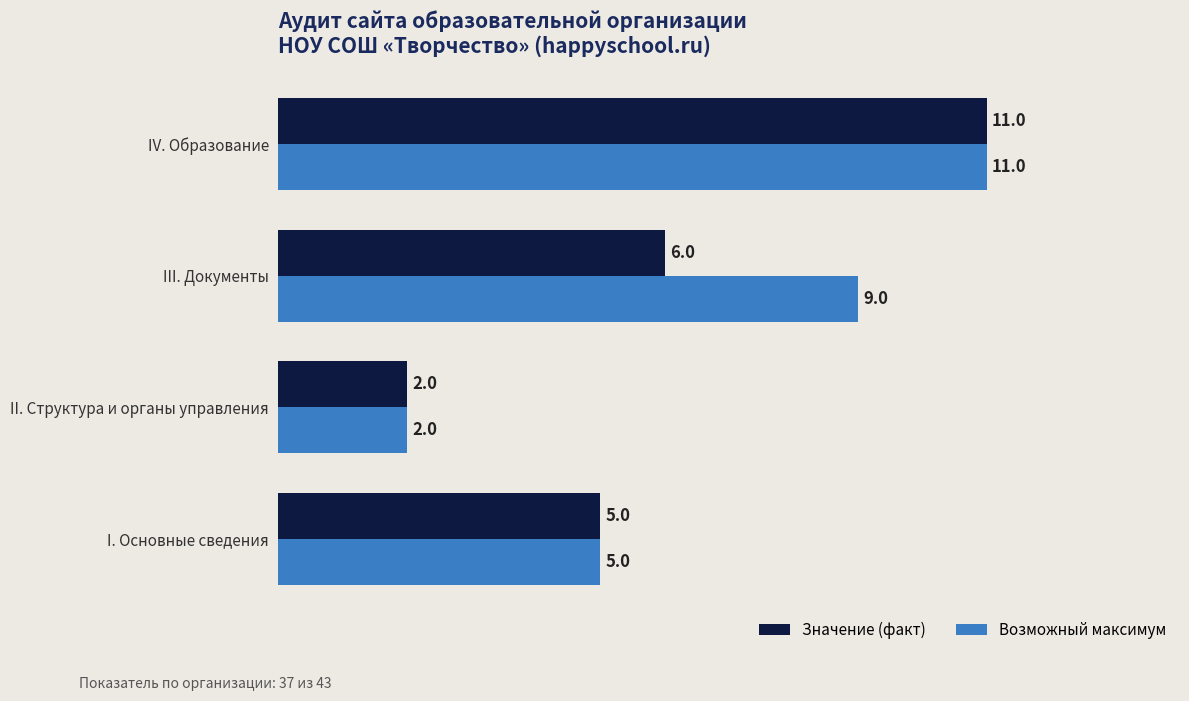

What is the sum of all Значение (факт) values?

24